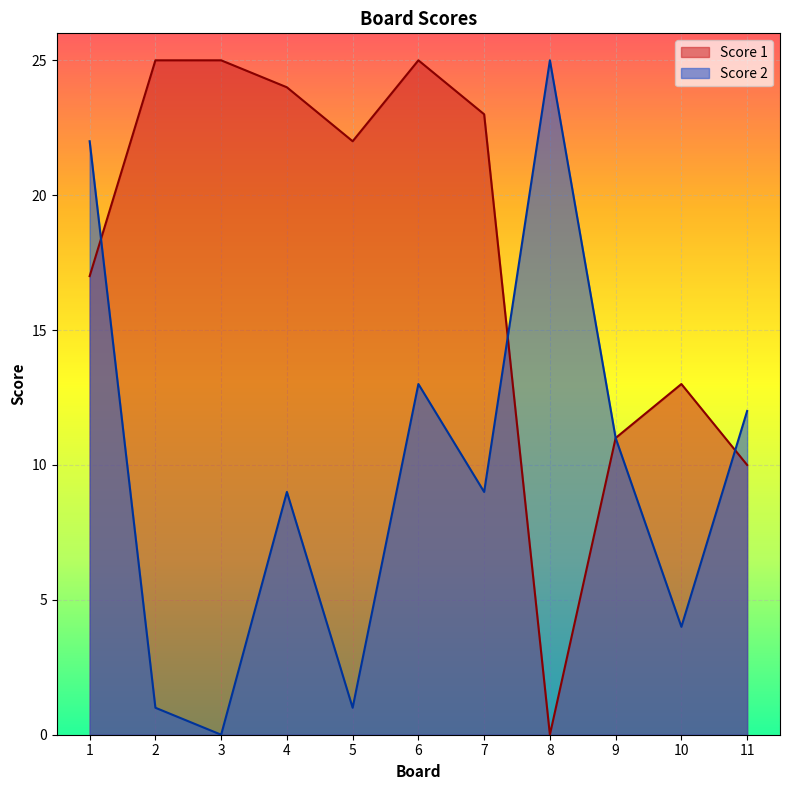

What is the value of the Score 2 point at the 11th from the left?

12